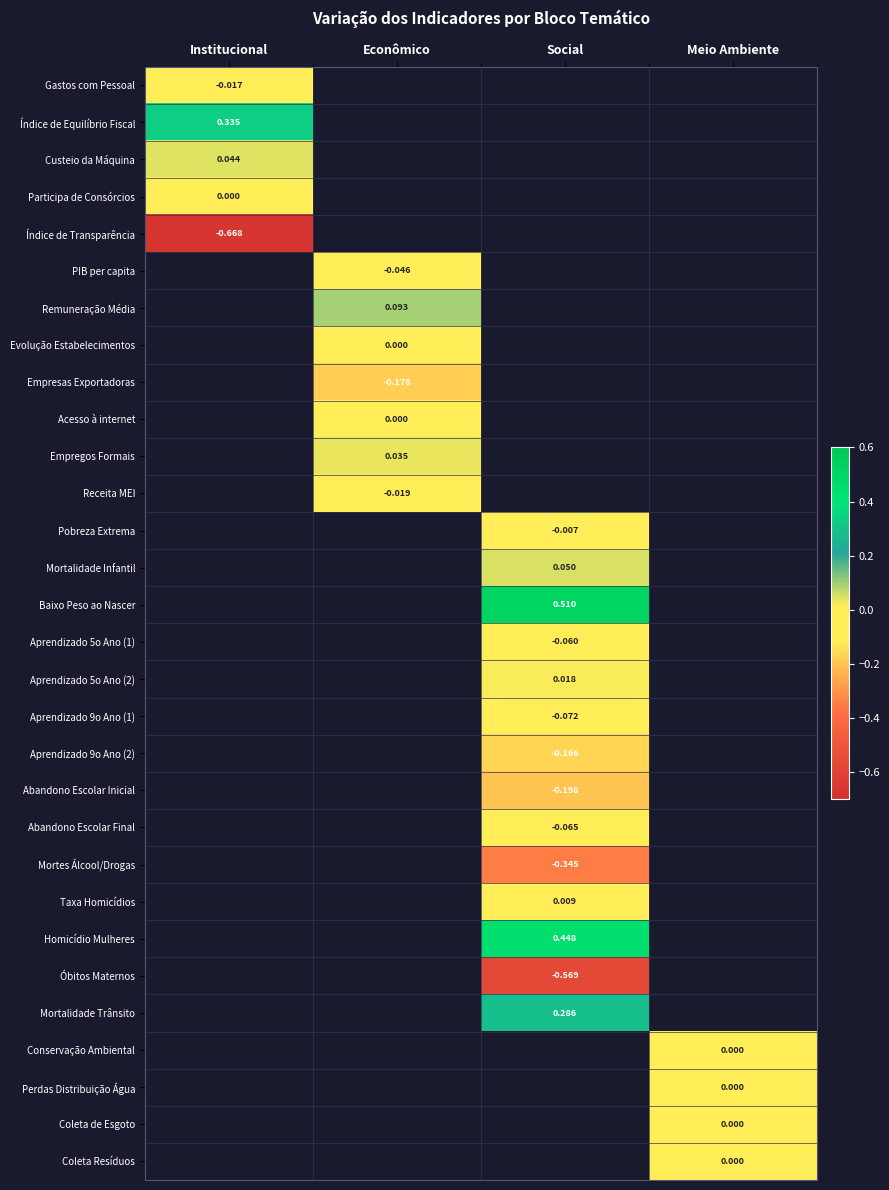

True or false: Óbitos Maternos has a value of -0.8 at Social.

False